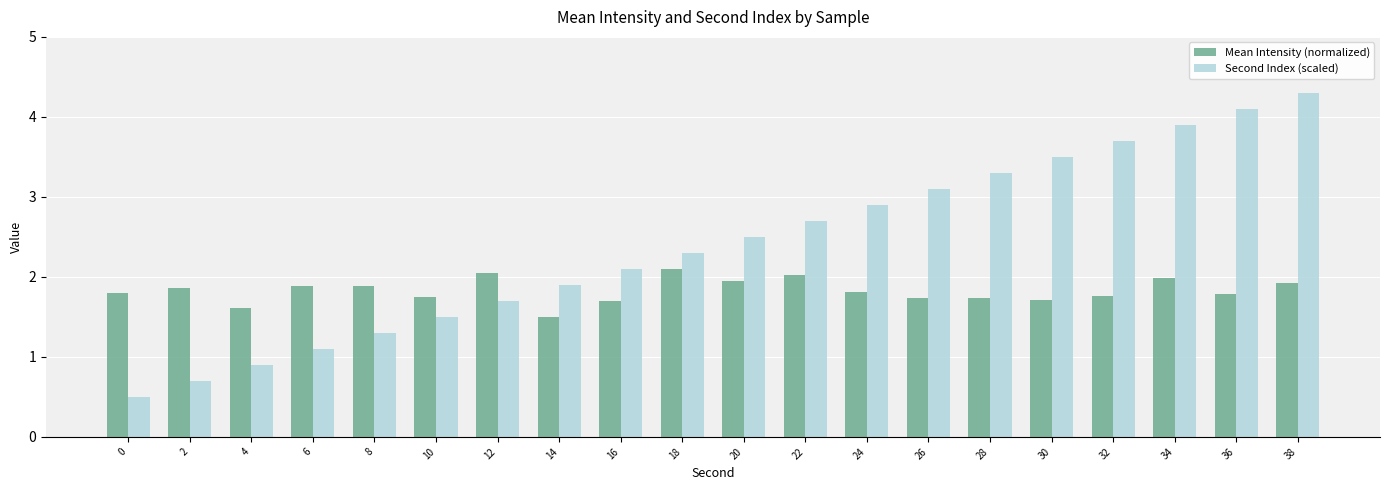

Is it true that Second Index (scaled) equals 0.6 at 18?

False